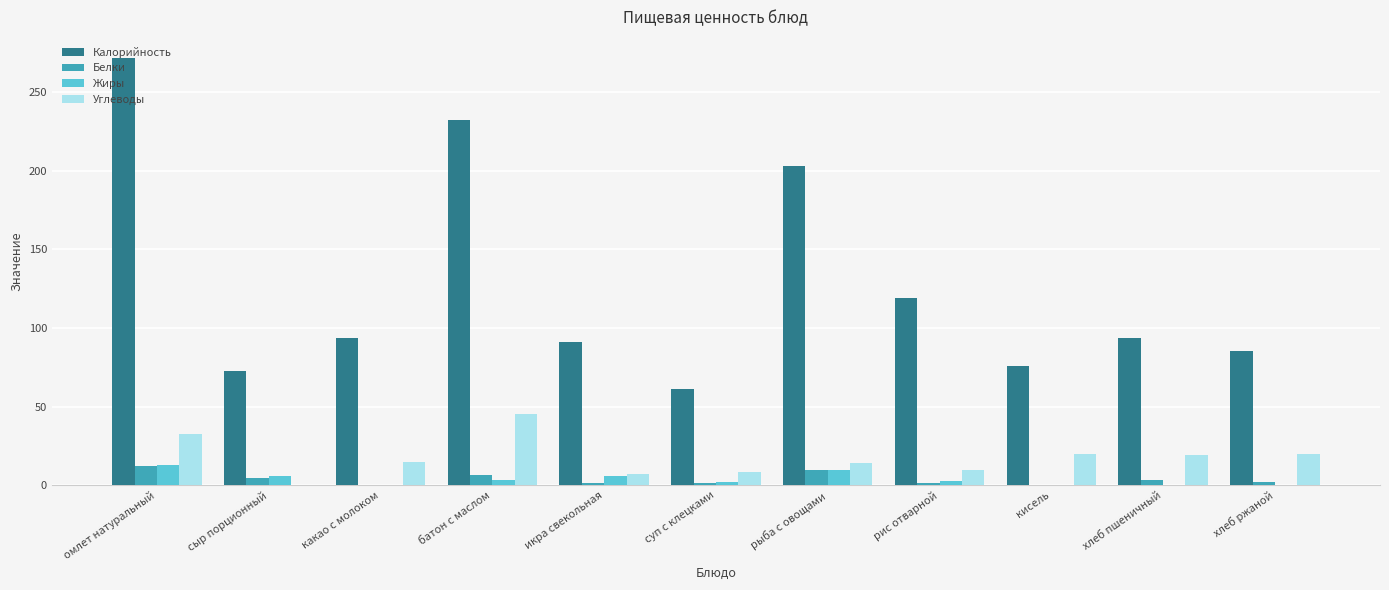

Between суп с клецками and хлеб пшеничный, which series saw the biggest shift?

Калорийность